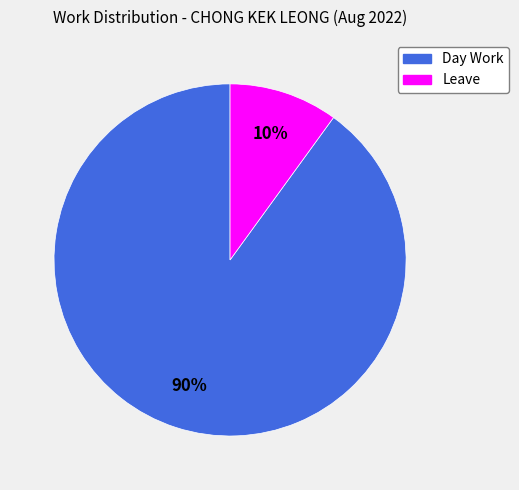

Rank the categories by value from lowest to highest.

Leave, Day Work